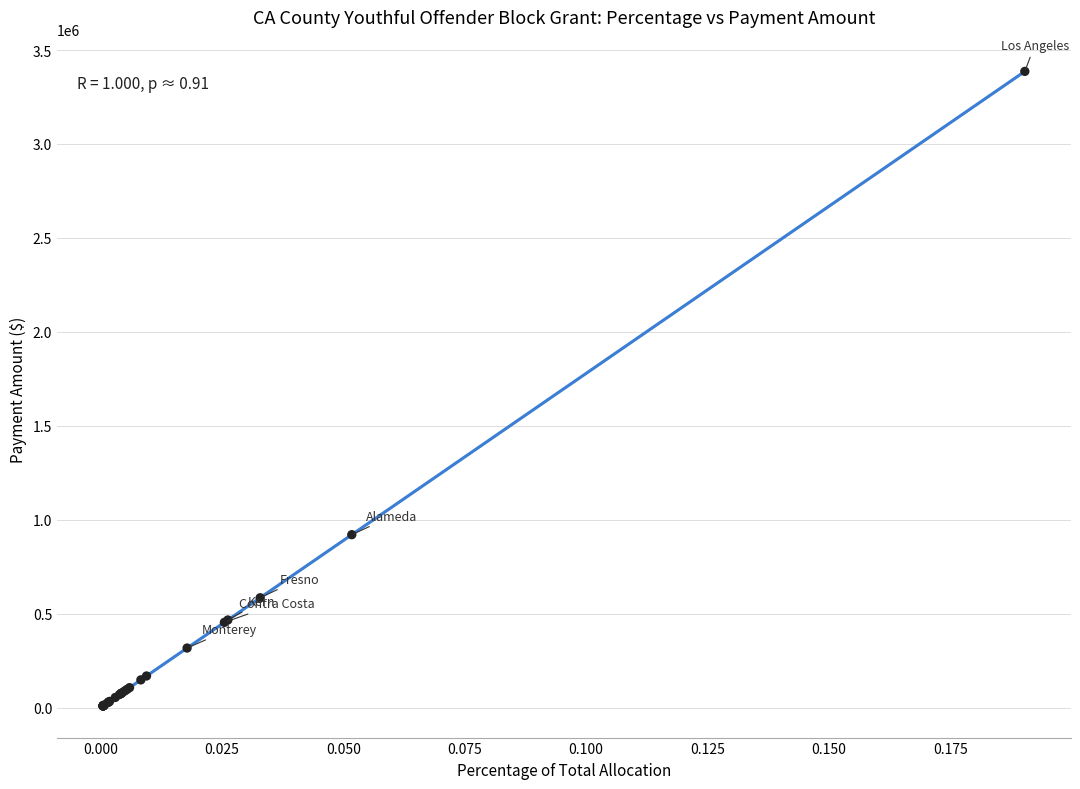

What Y value in the scatter plot is closest to 1697810?

920420.7